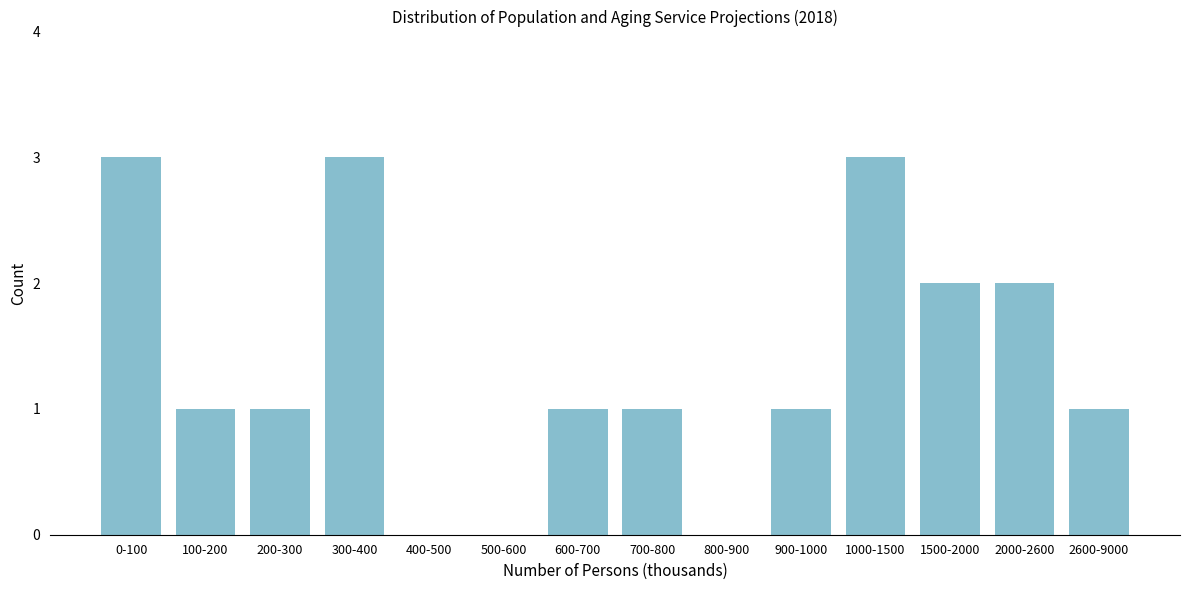

Reading left to right, list all the values displayed in this chart.

0-100=3	100-200=1	200-300=1	300-400=3	400-500=0	500-600=0	600-700=1	700-800=1	800-900=0	900-1000=1	1000-1500=3	1500-2000=2	2000-2600=2	2600-9000=1